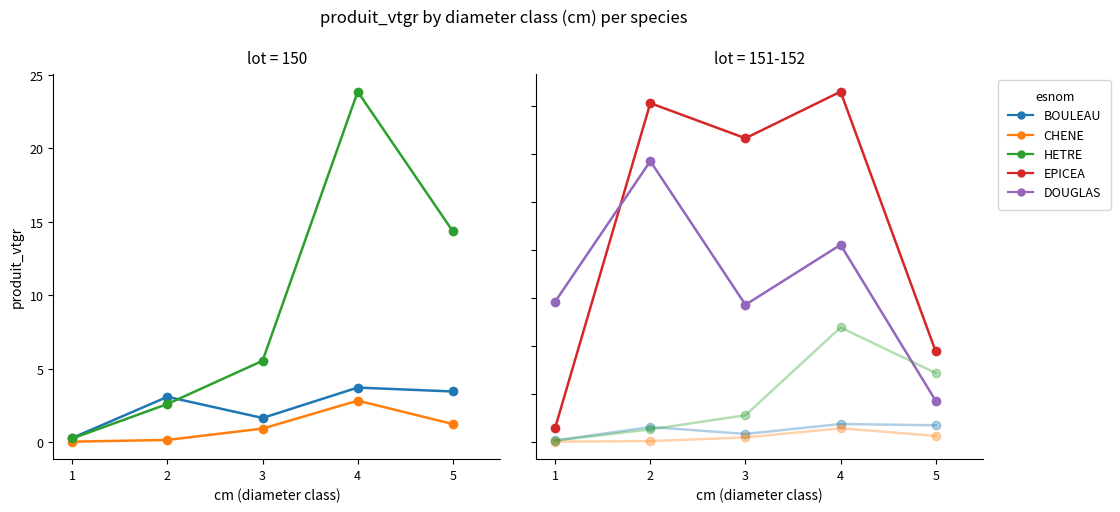

What is the difference between the maximum and second lowest values in the CHENE series?

2.7